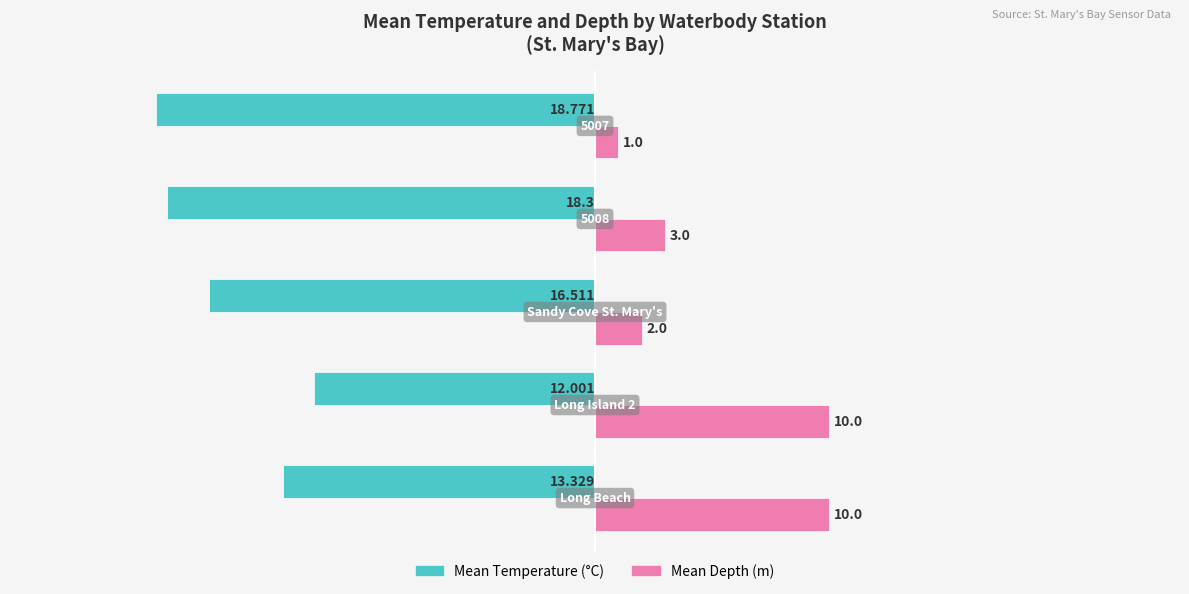

What are all the series names shown in the legend?

Mean Temperature (°C), Mean Depth (m)